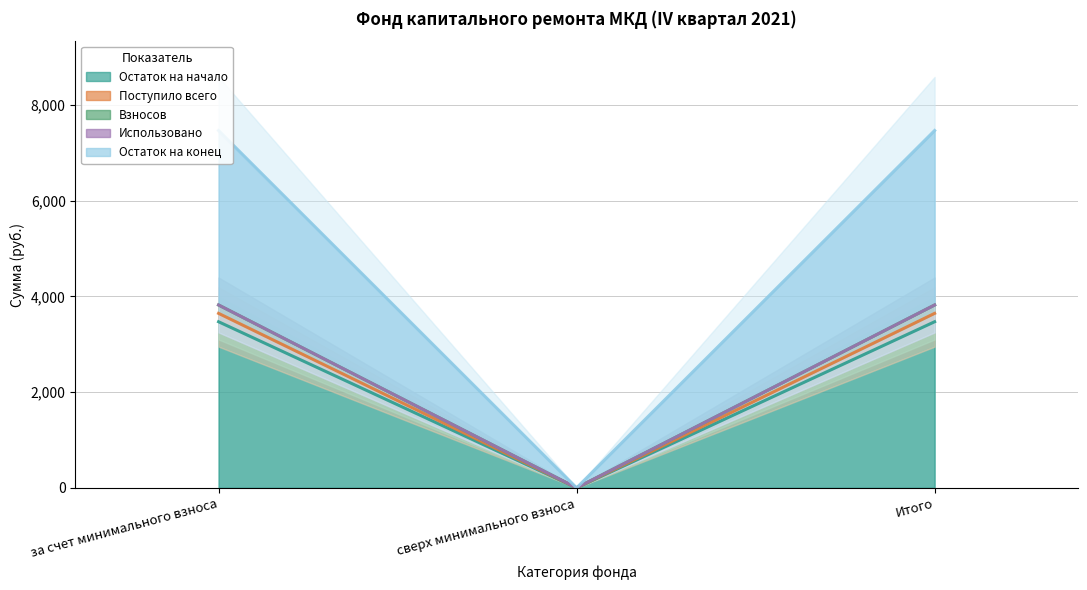

The value of Поступило всего at сверх минимального взноса is -1610.3. True or false?

False